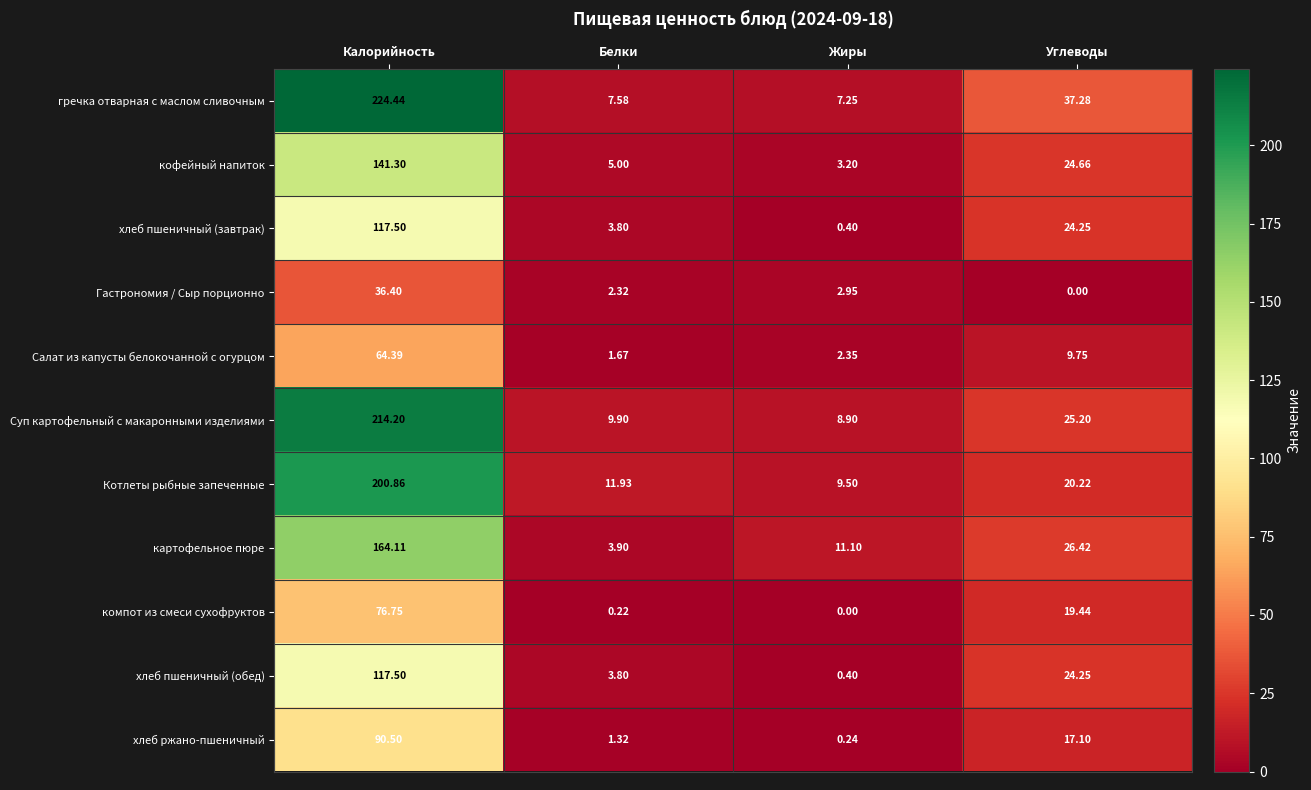

Is the value of хлеб пшеничный (обед) at Калорийность greater than the value of картофельное пюре at Углеводы?

Yes